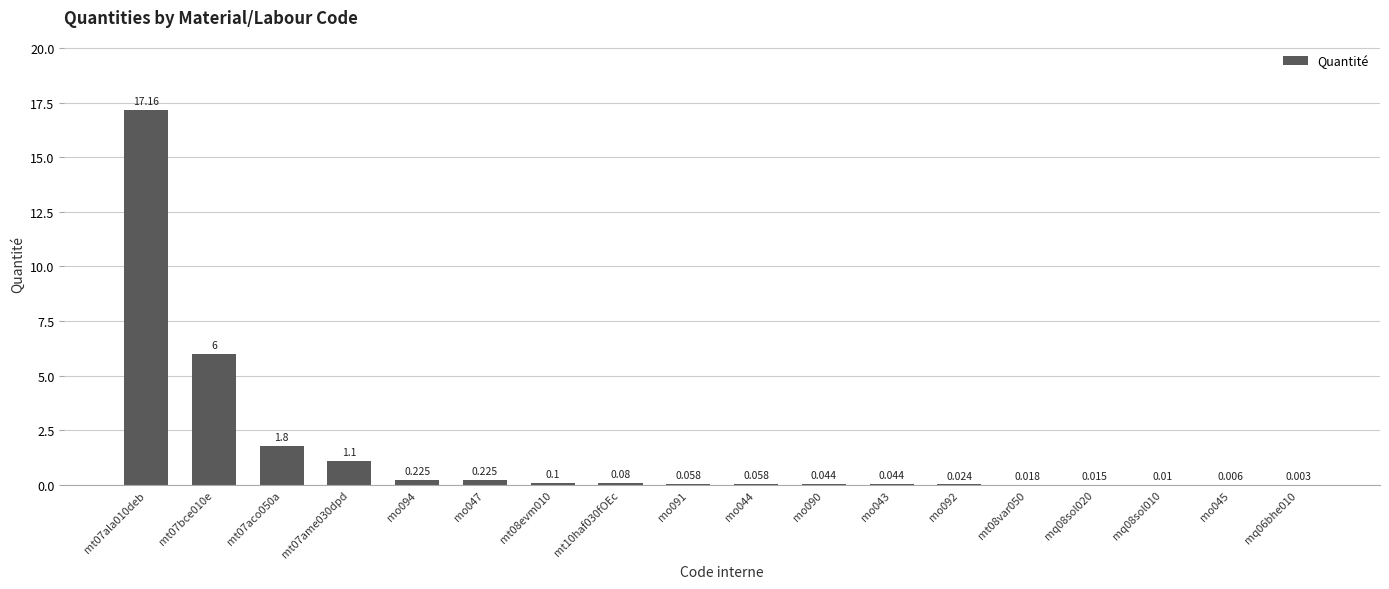

Count the number of categories in the chart.

18